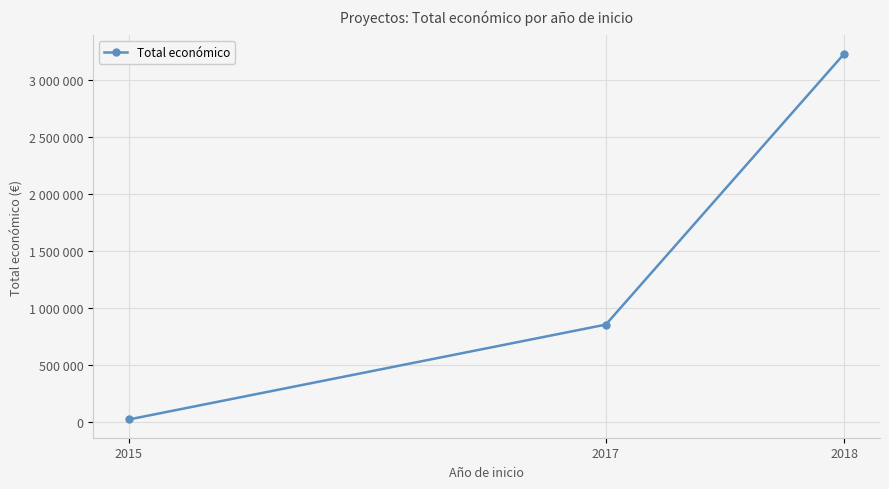

What is the smallest value displayed?

18200